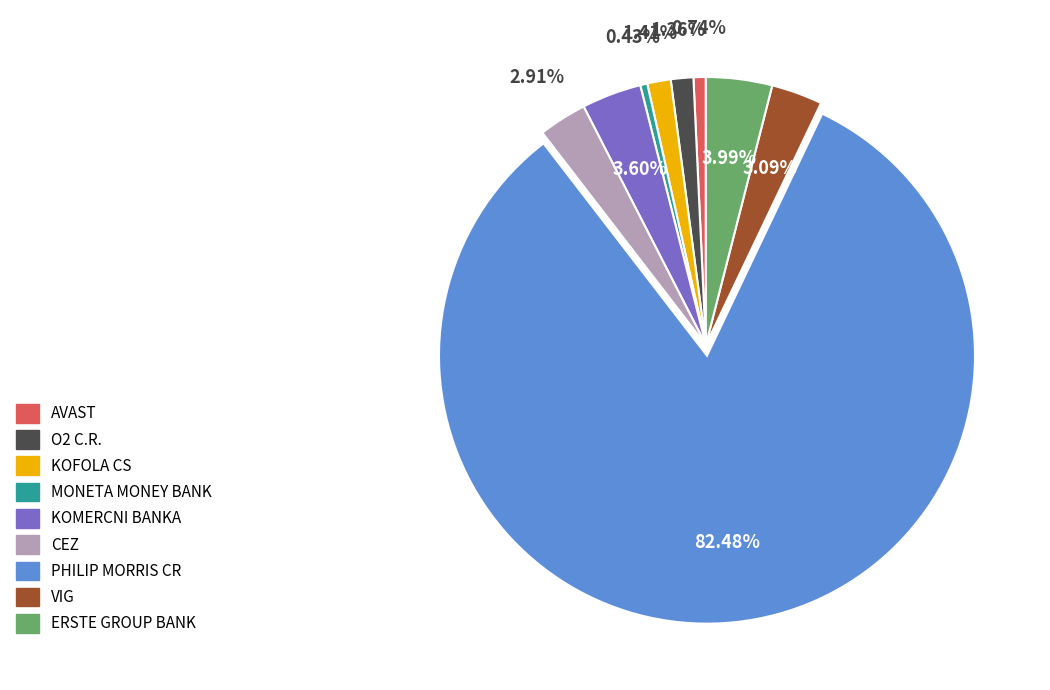

Which slice is the largest?

PHILIP MORRIS CR